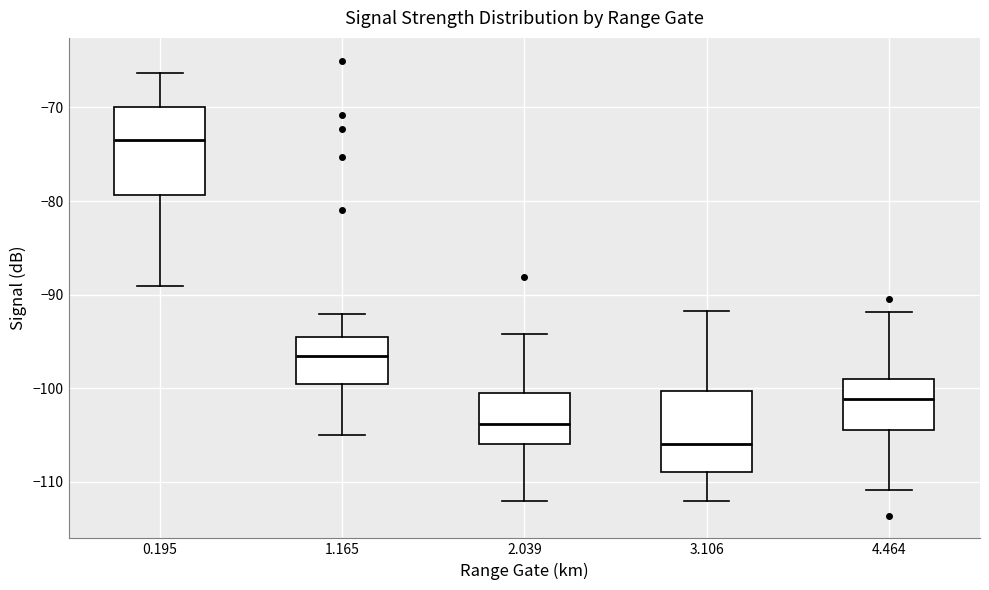

Reading left to right, read every box against the y-axis: the position of its median line, the range the box covers, and the ends of its whiskers. The values are not printed on the chart, so give them approximately, as read against the axis.

0.195: median -73, box -79 to -70, whiskers -89 to -66
1.165: median -96, box -99 to -94, whiskers -105 to -92
2.039: median -104, box -106 to -100, whiskers -112 to -94
3.106: median -106, box -109 to -100, whiskers -112 to -92
4.464: median -101, box -104 to -99, whiskers -111 to -92